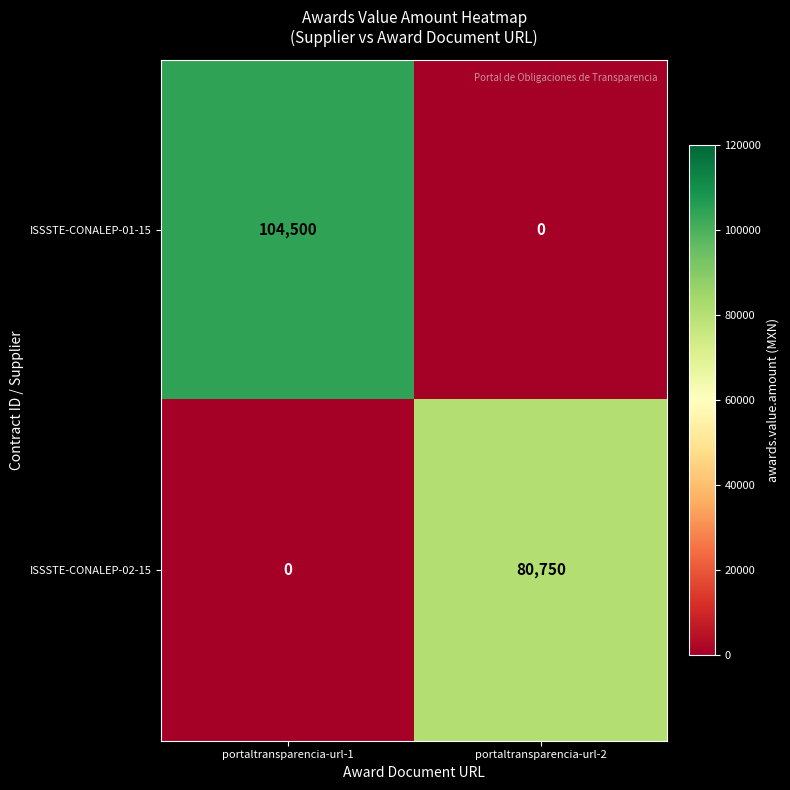

The value of ISSSTE-CONALEP-02-15 at portaltransparencia-url-1 is 0. True or false?

True